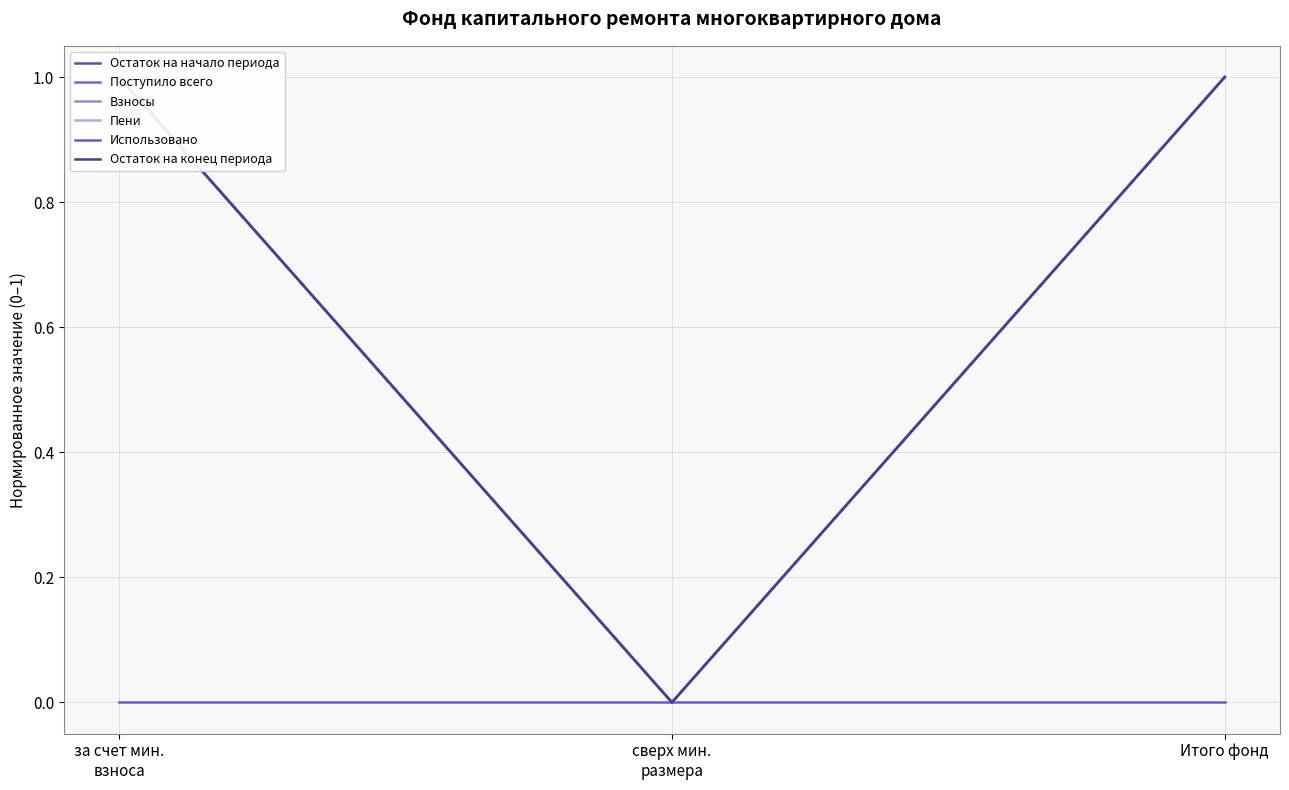

Reading left to right, extract all data points from this chart.

Остаток на начало периода: за счет мин.
взноса=1	сверх мин.
размера=0	Итого фонд=1
Поступило всего: за счет мин.
взноса=1	сверх мин.
размера=0	Итого фонд=1
Взносы: за счет мин.
взноса=1	сверх мин.
размера=0	Итого фонд=1
Пени: за счет мин.
взноса=1	сверх мин.
размера=0	Итого фонд=1
Использовано: за счет мин.
взноса=0	сверх мин.
размера=0	Итого фонд=0
Остаток на конец периода: за счет мин.
взноса=1	сверх мин.
размера=0	Итого фонд=1